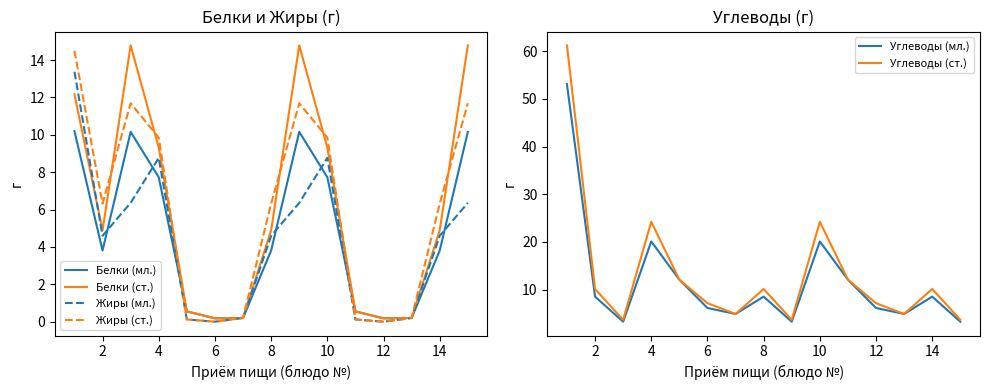

Does the chart have visible grid lines?

No